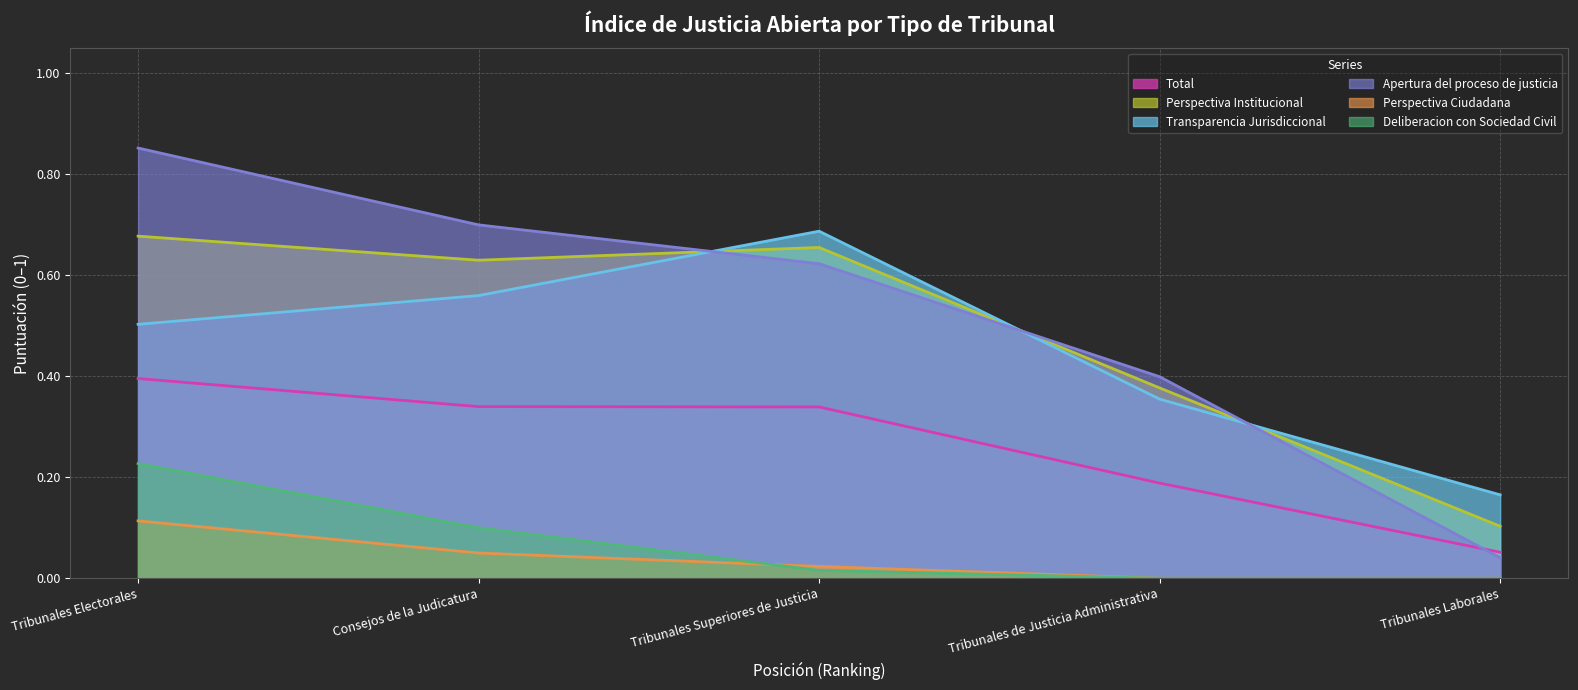

What are all the series names shown in the legend?

Total, Perspectiva Institucional, Transparencia Jurisdiccional, Apertura del proceso de justicia, Perspectiva Ciudadana, Deliberacion con Sociedad Civil